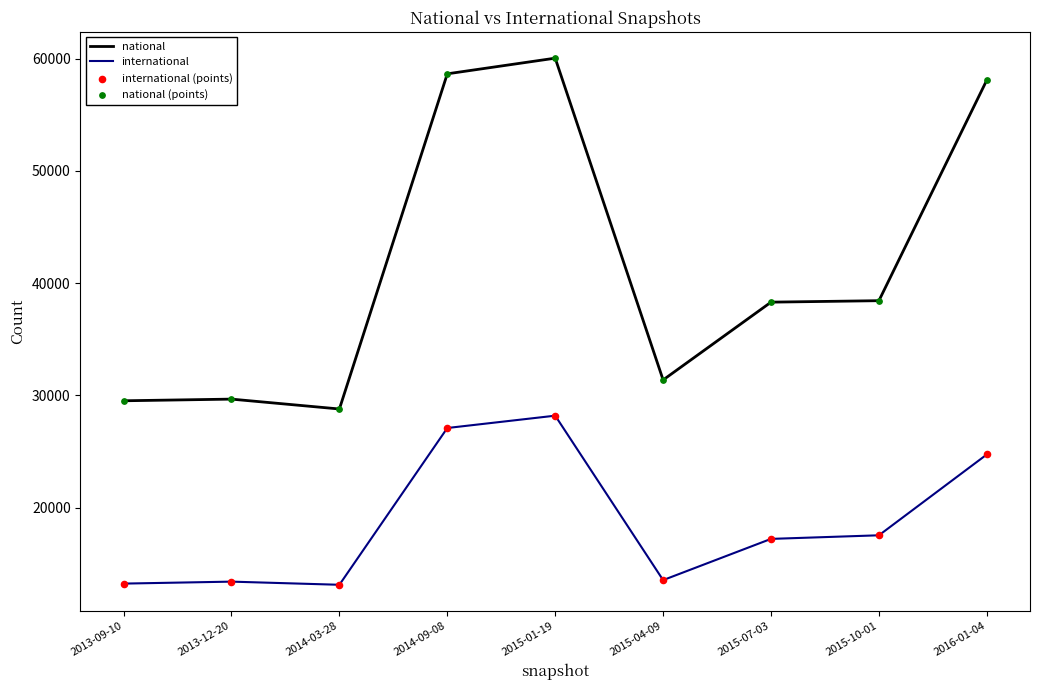

At how many categories does at least one series exceed 30038?

6